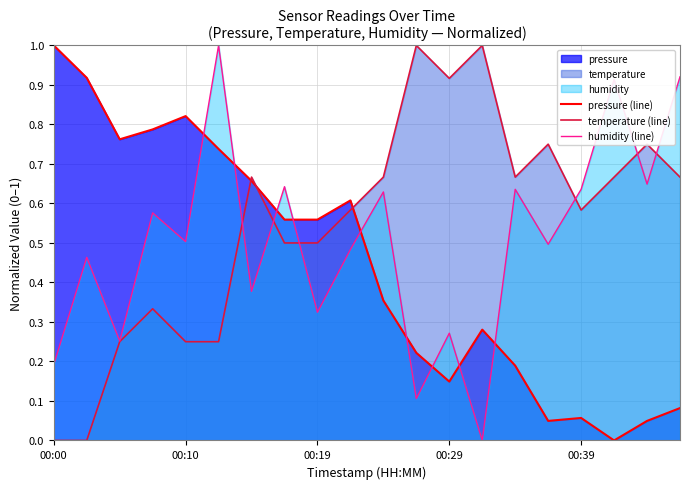

What is the difference between the maximum and minimum values in the pressure (line) series?

1.0